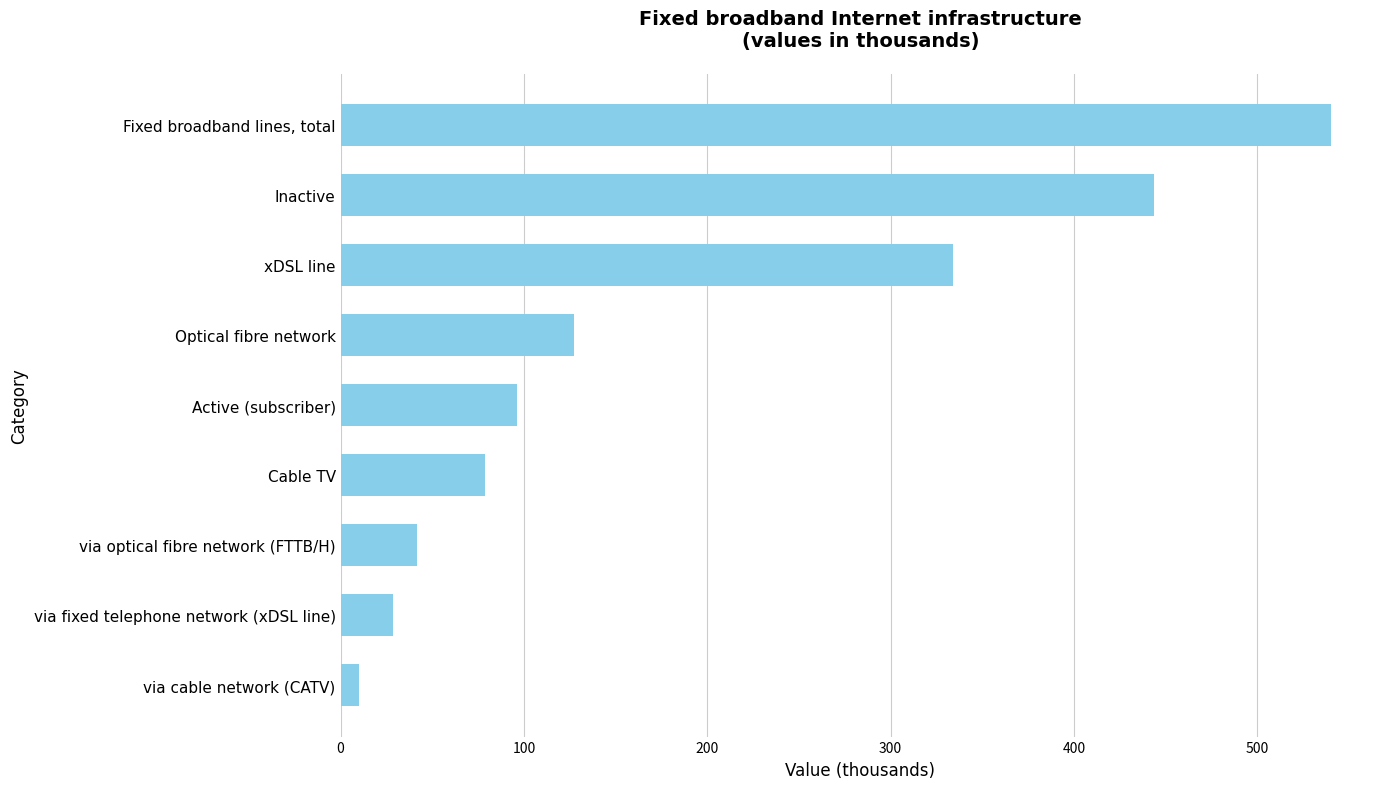

Which label corresponds to the smallest value in the chart?

via cable network (CATV)